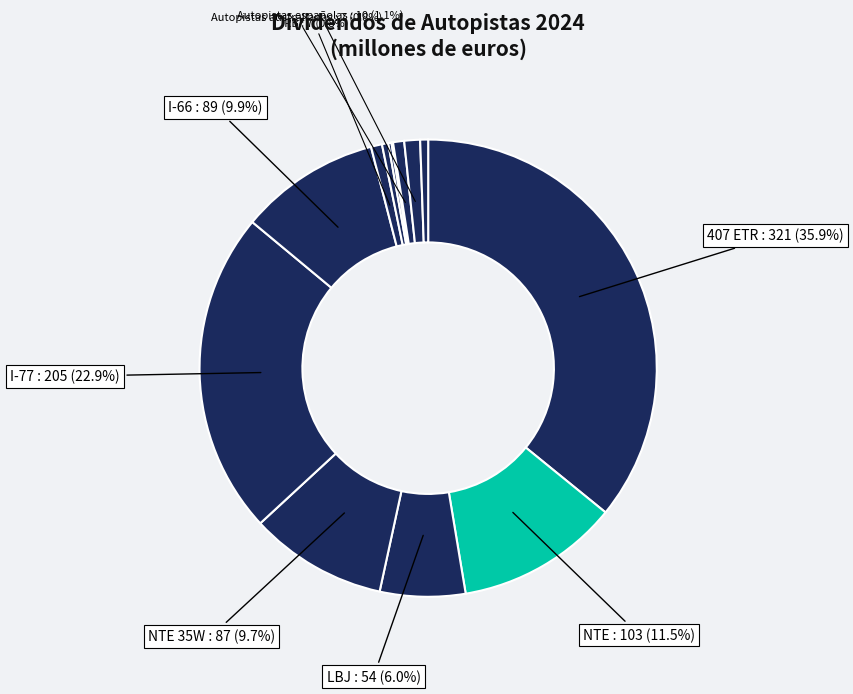

Count the number of slices in the pie.

13